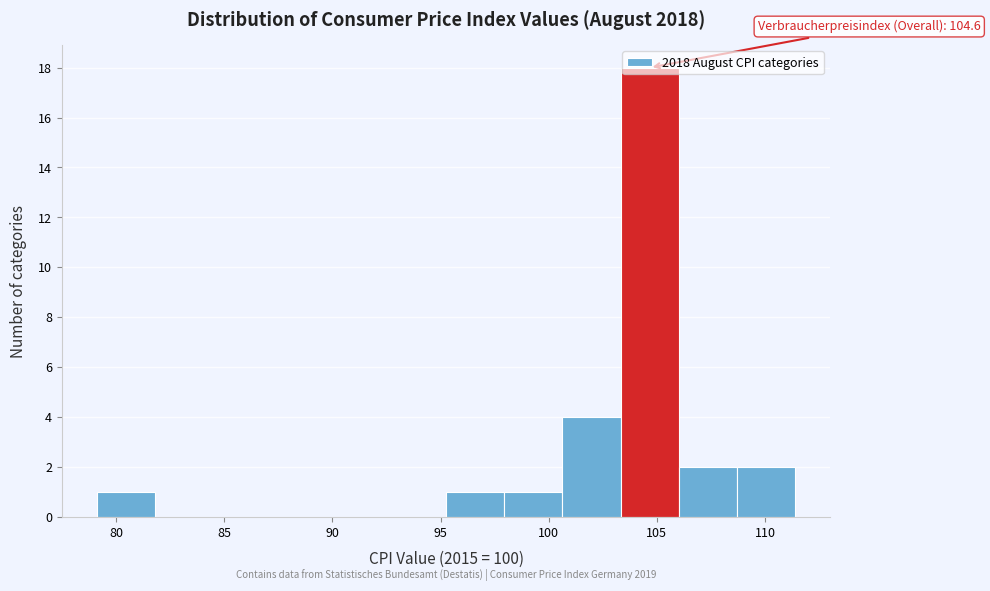

Which range on the x-axis has the tallest bar?

103.5 to 106.0